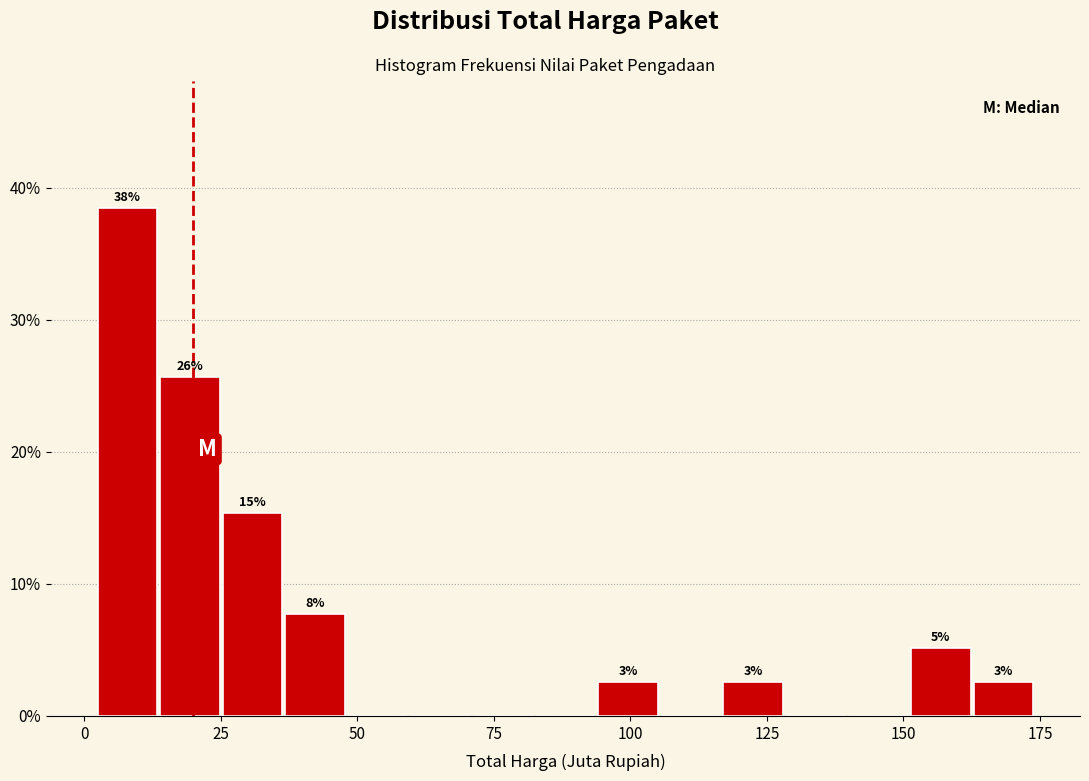

Read against the x-axis, roughly where is the centre of the tallest bar?

10